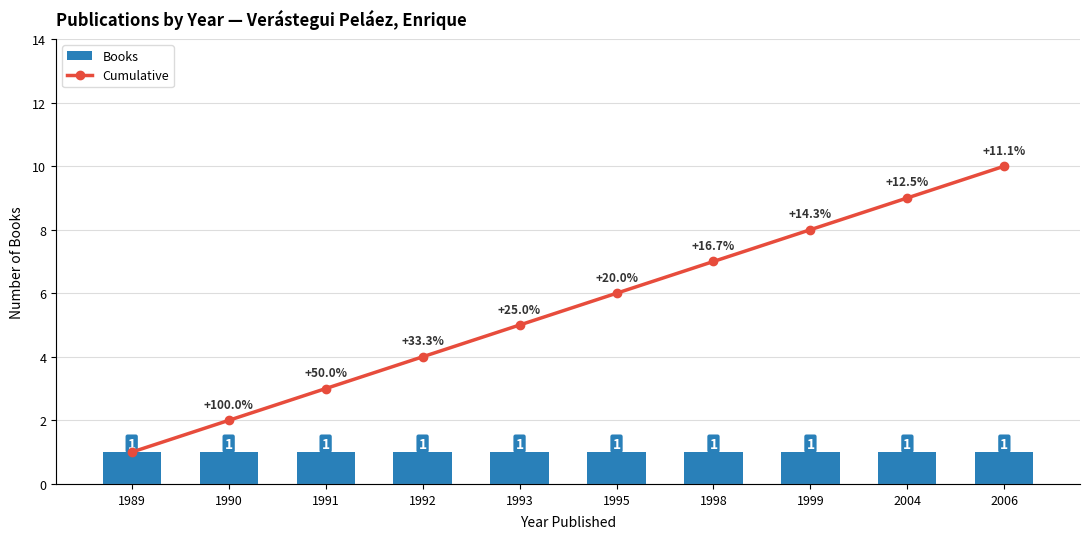

What is the value of the Cumulative bar at the 5th from the left?

5